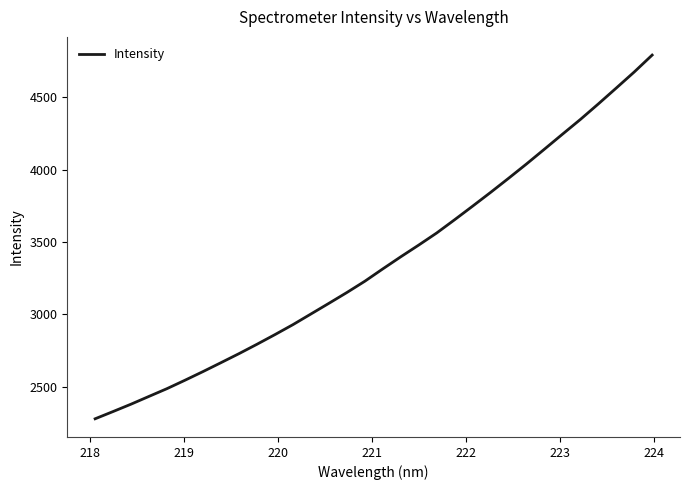

What is the minimum value shown in the chart?

2277.8